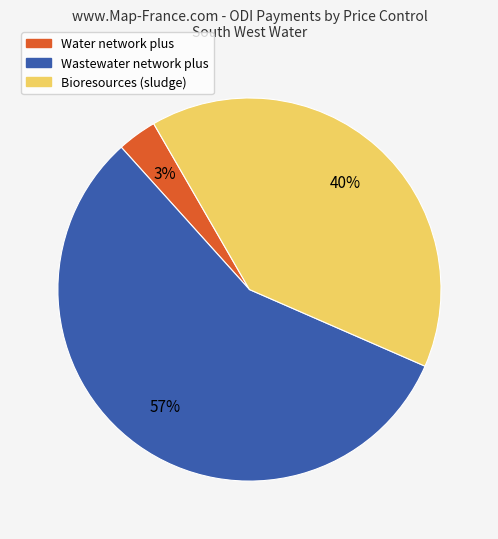

Which category has the biggest portion of the pie?

Wastewater network plus